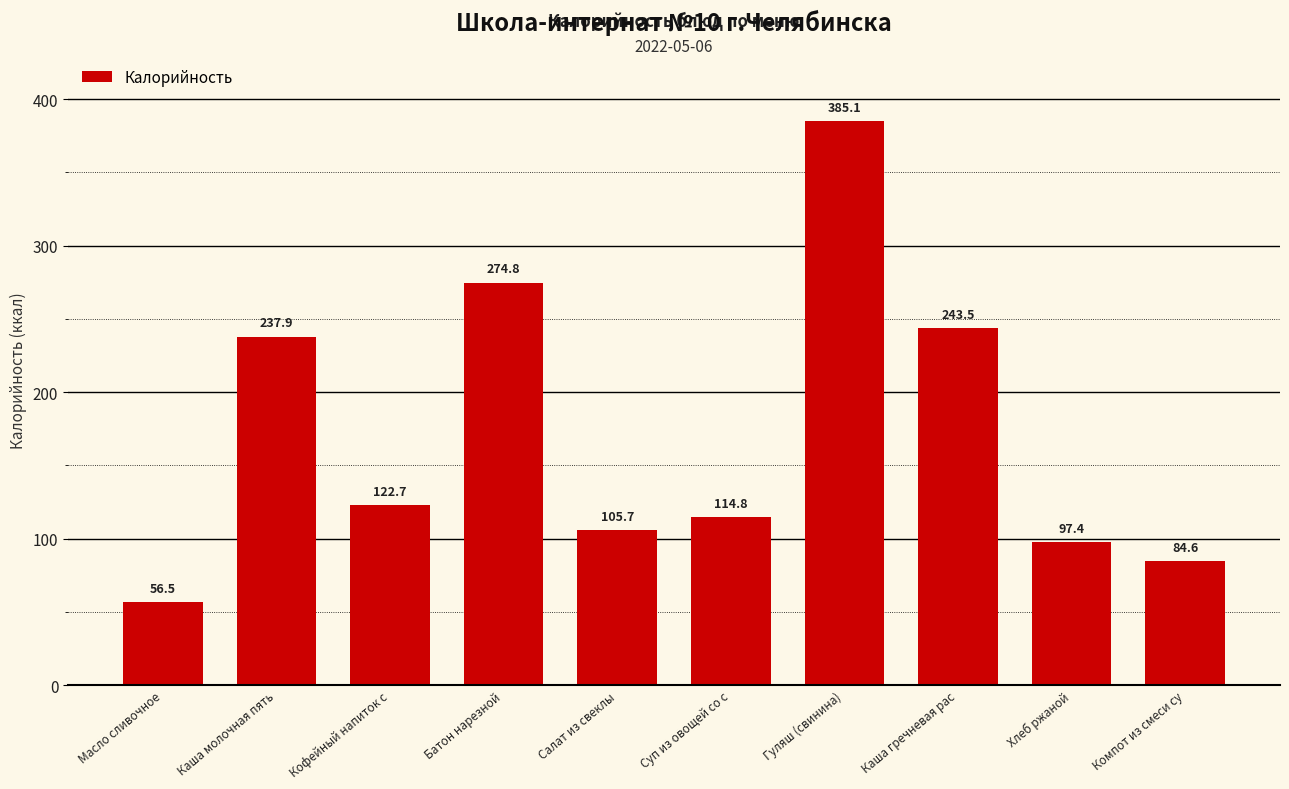

The value at Масло сливочное is 90.8. True or false?

False